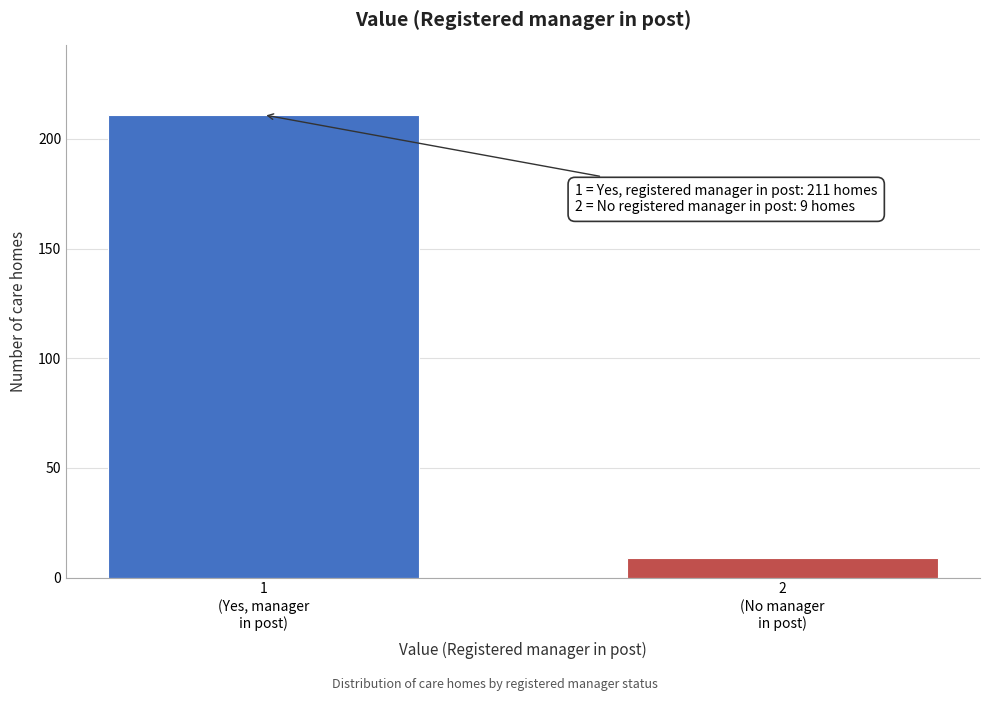

Reading right to left, what are all the values shown in this chart?

9	211